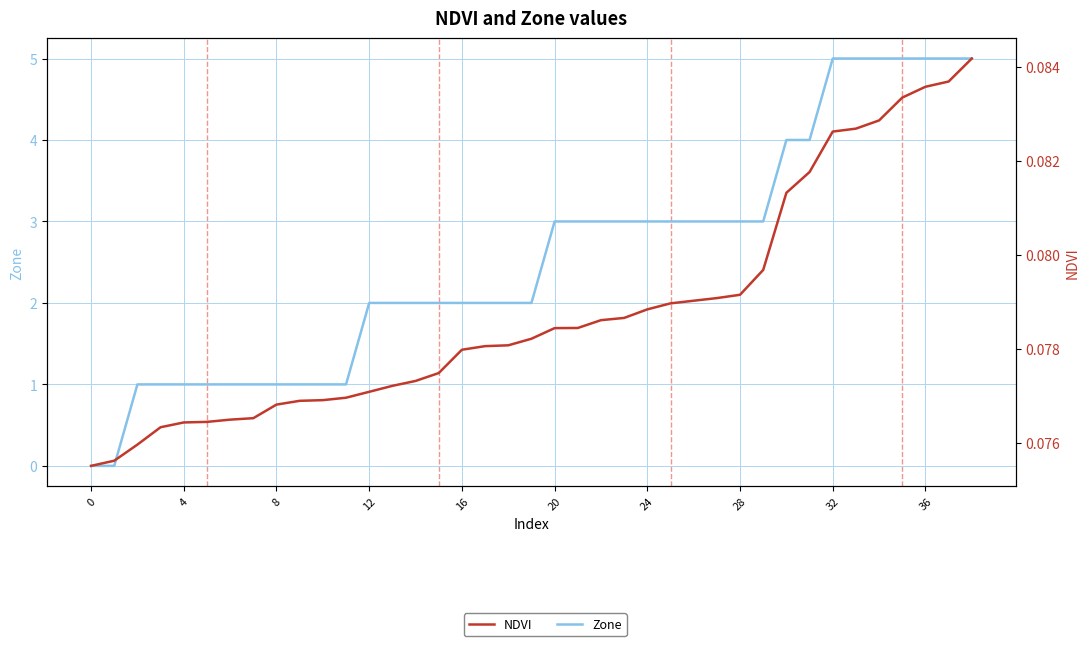

Read the NDVI value at 32.

0.1